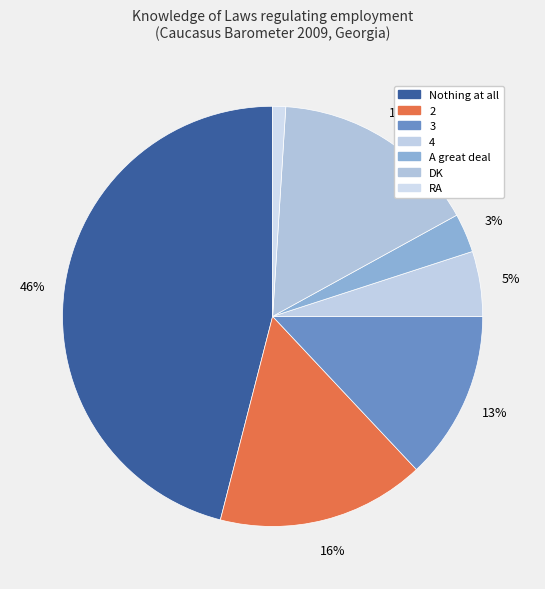

How many segments does this pie chart have?

7